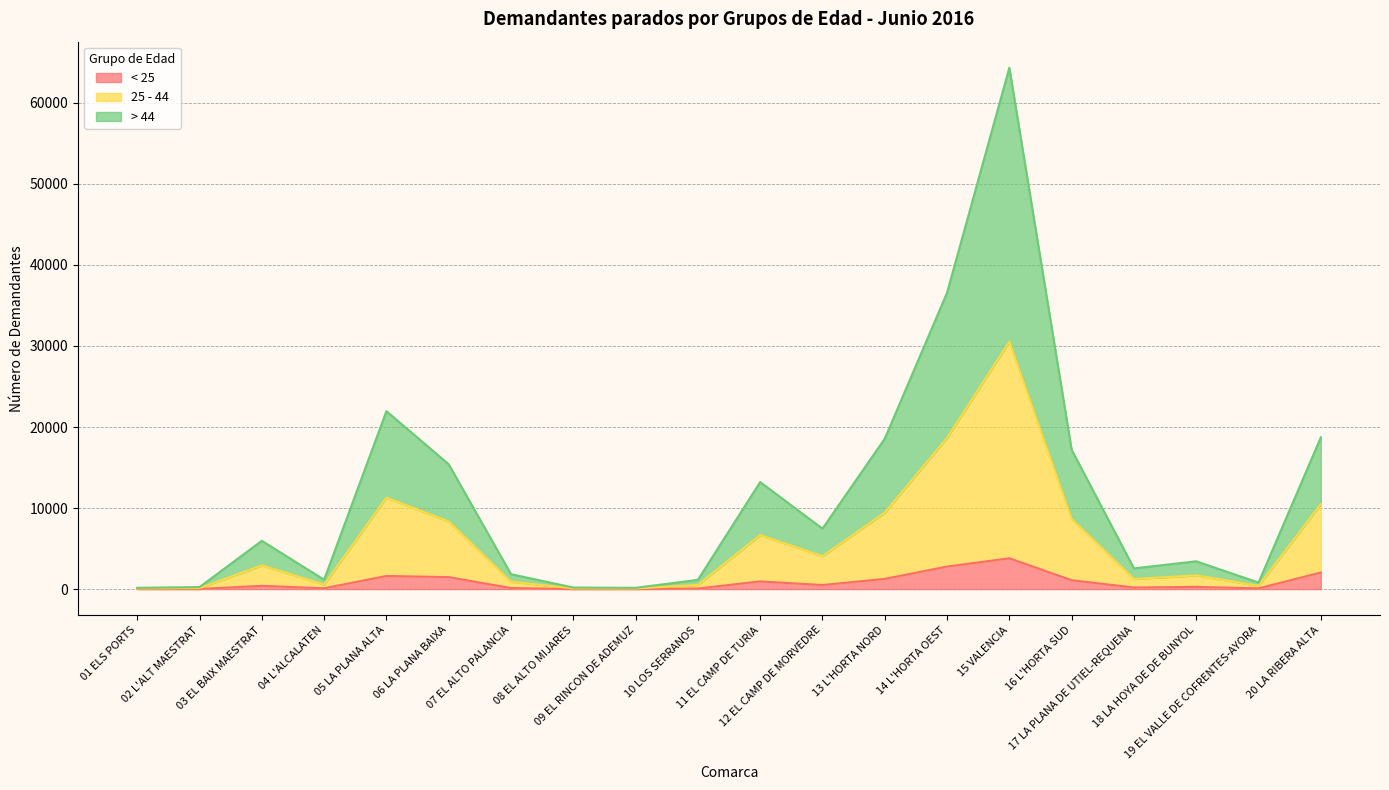

Rank the series at 01 ELS PORTS from highest to lowest value.

> 44, 25 - 44, < 25